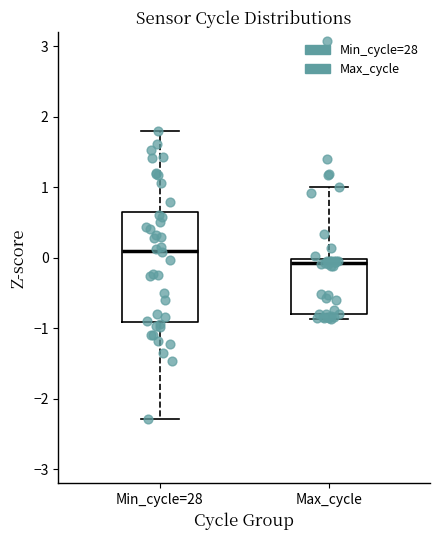

Where is the upper edge of the box for Max_cycle on the y-axis? The values are not printed on the chart, so give them approximately, as read against the axis.

0.0